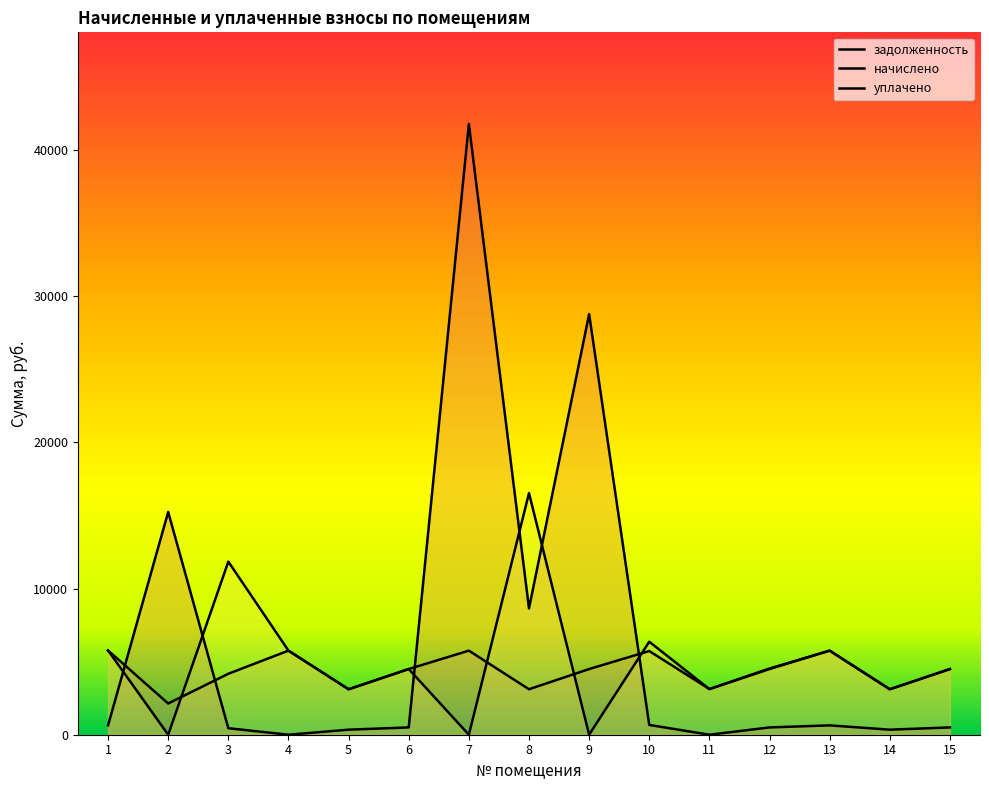

What is the sum of the задолженность values at 2 and 1?

15873.9